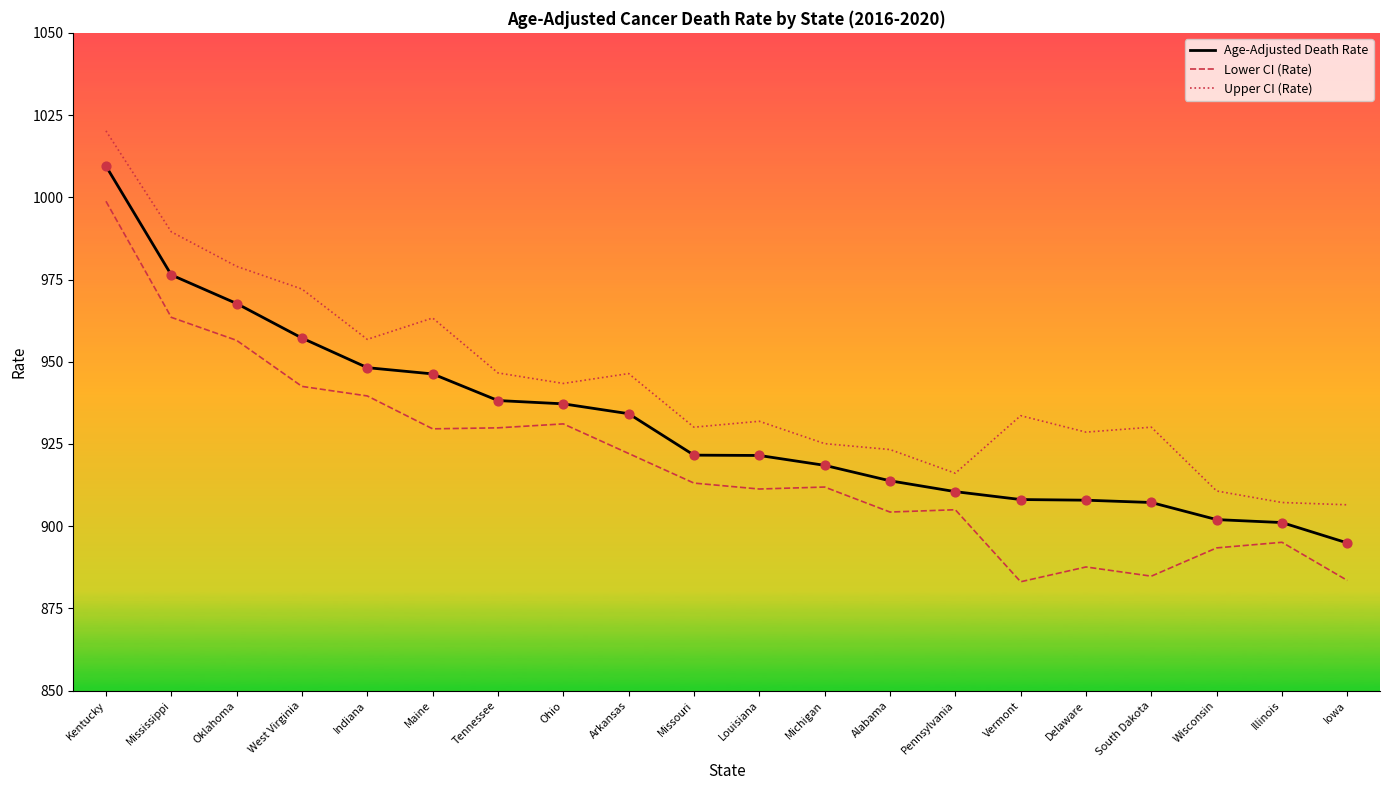

What is the spread (max minus min) of values at West Virginia?

29.6